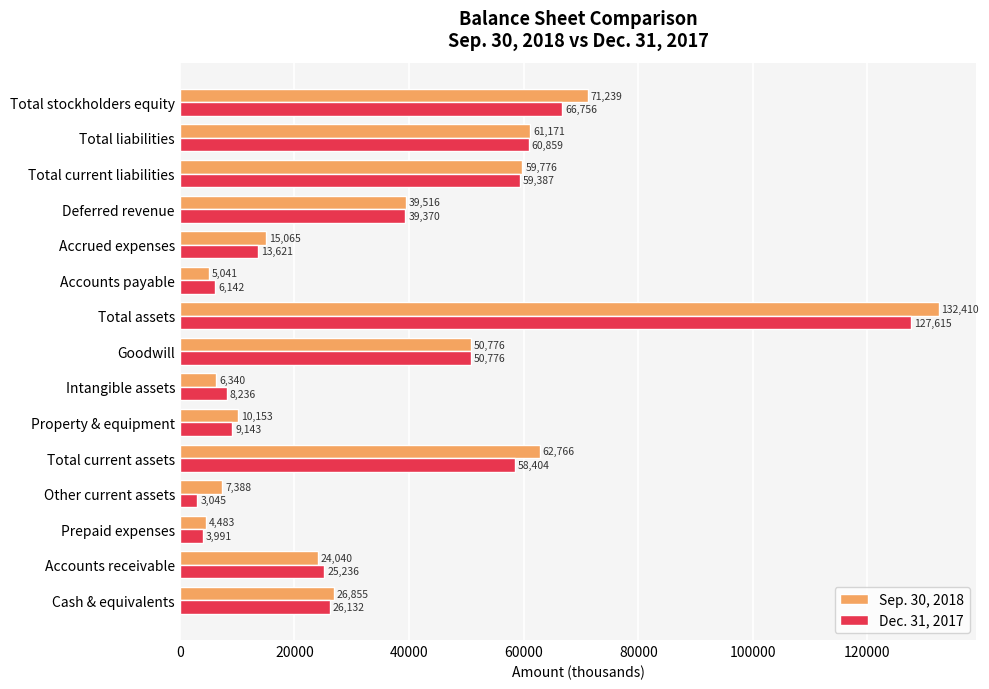

At which label is Sep. 30, 2018 closest to 68446?

Total stockholders equity